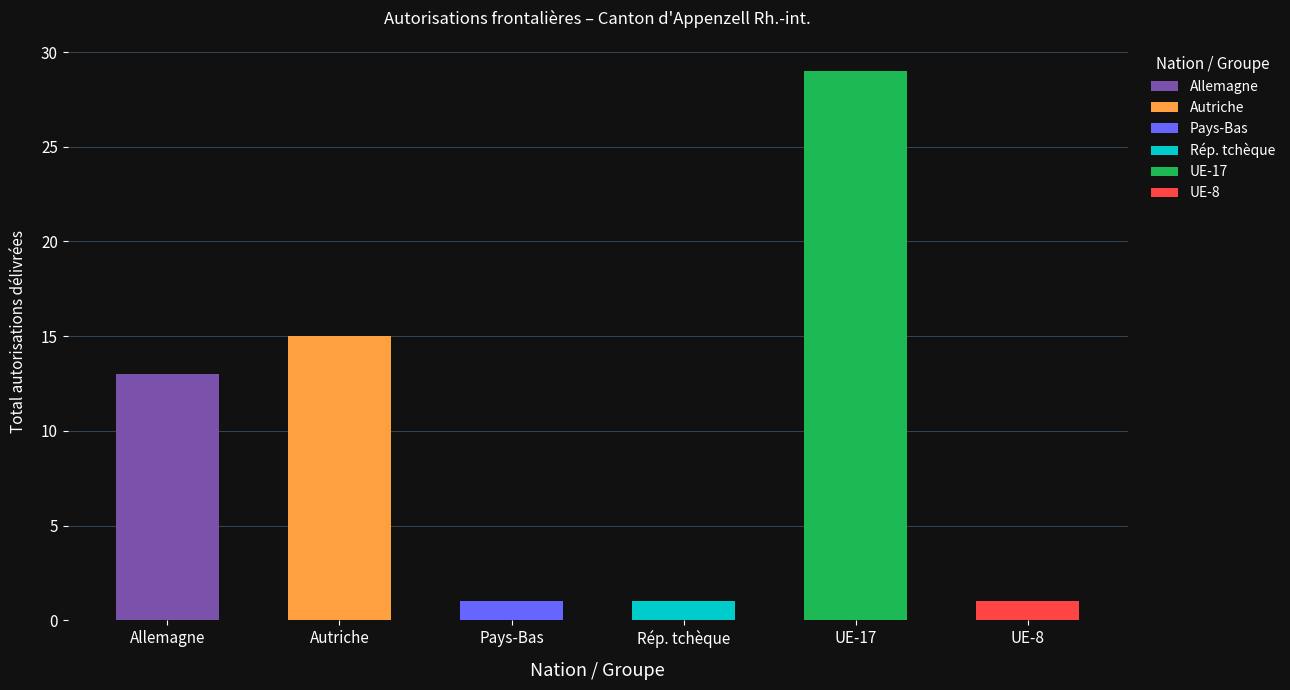

The Allemagne series shows 11 at 5. True or false?

False